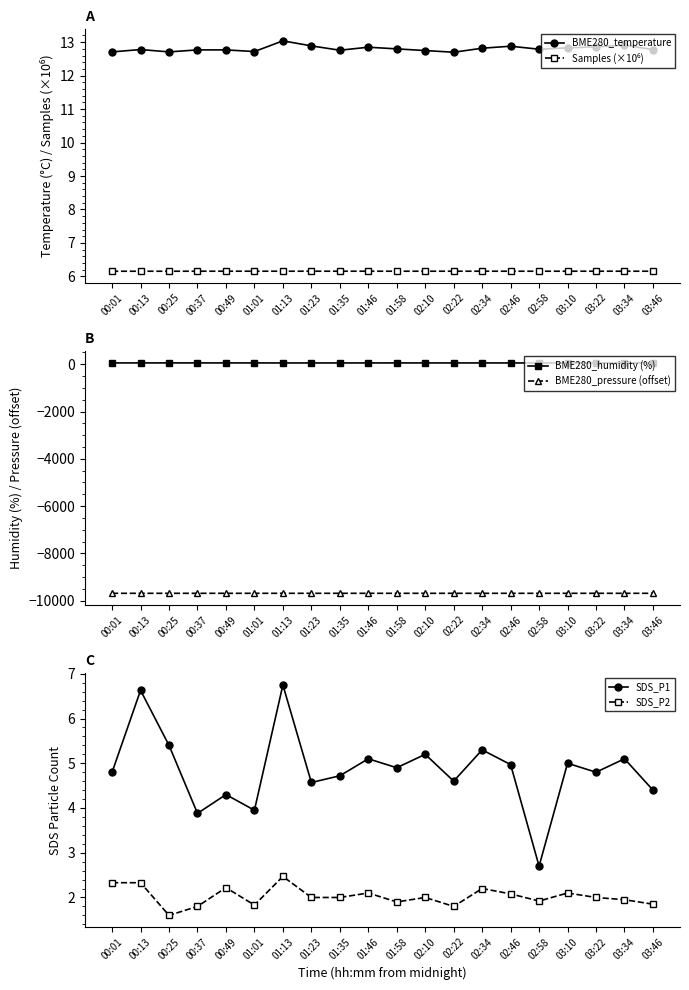

In SDS_P1, how many points are higher than both neighbors (excluding endpoints)?

8